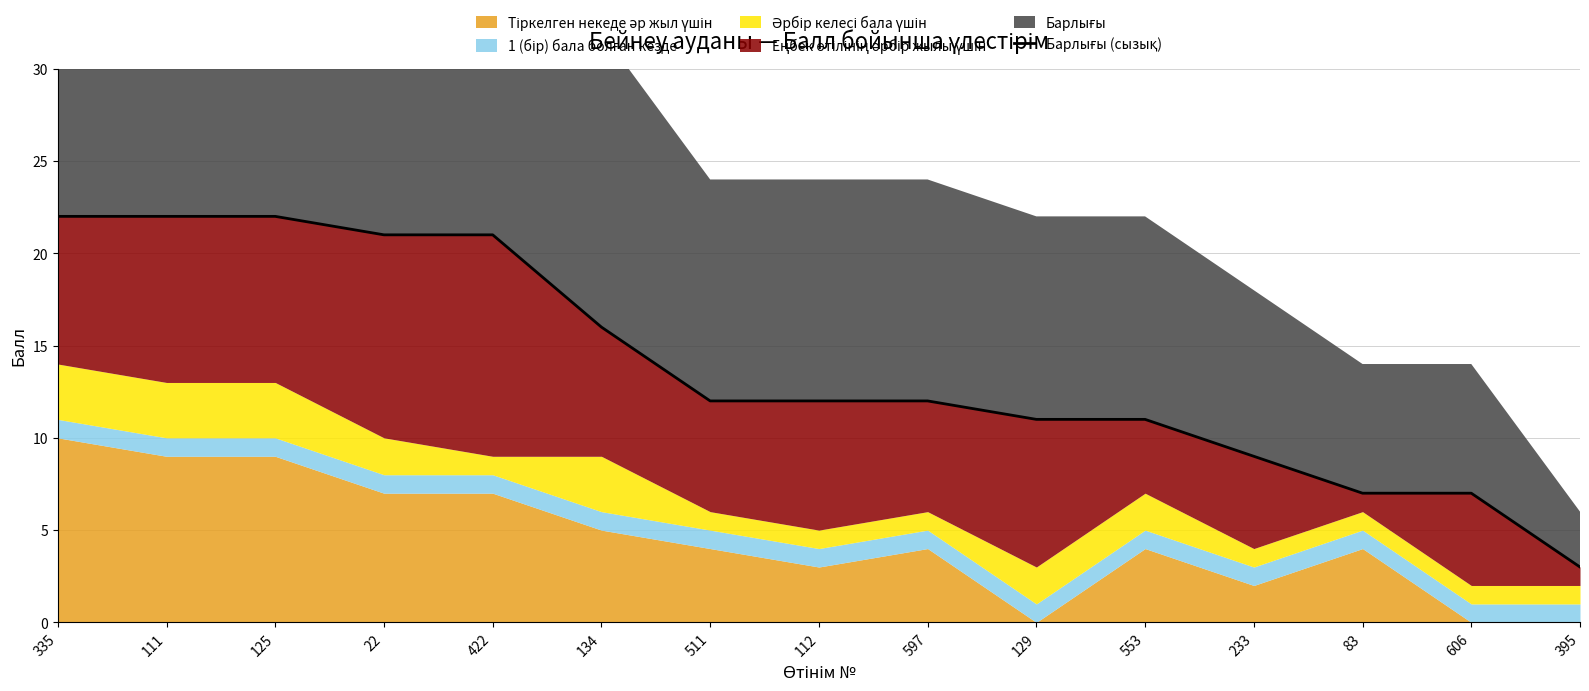

What is the change in value from 111 to 553?

-11